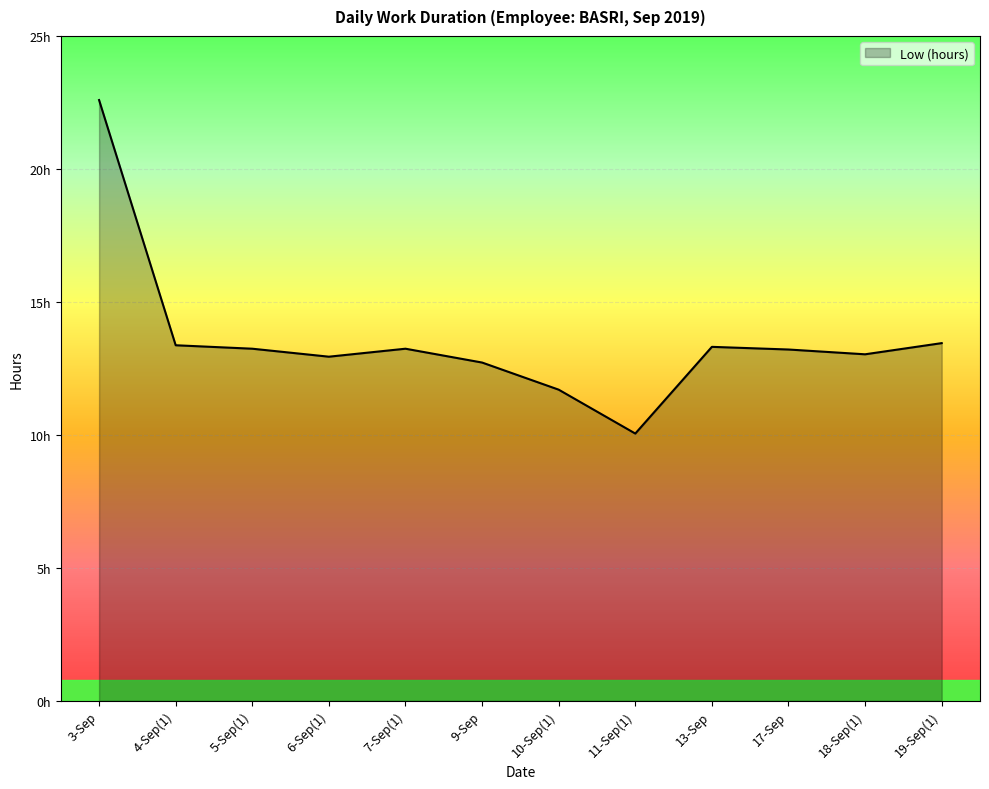

Does the chart have visible grid lines?

Yes